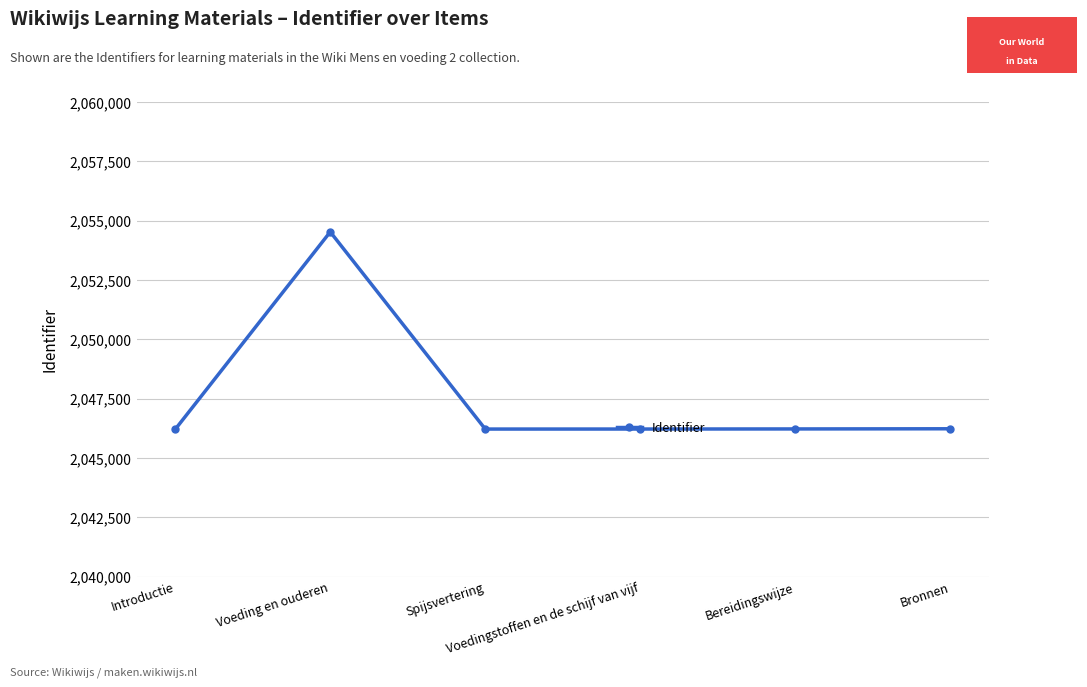

What is the smallest value displayed?

2046207